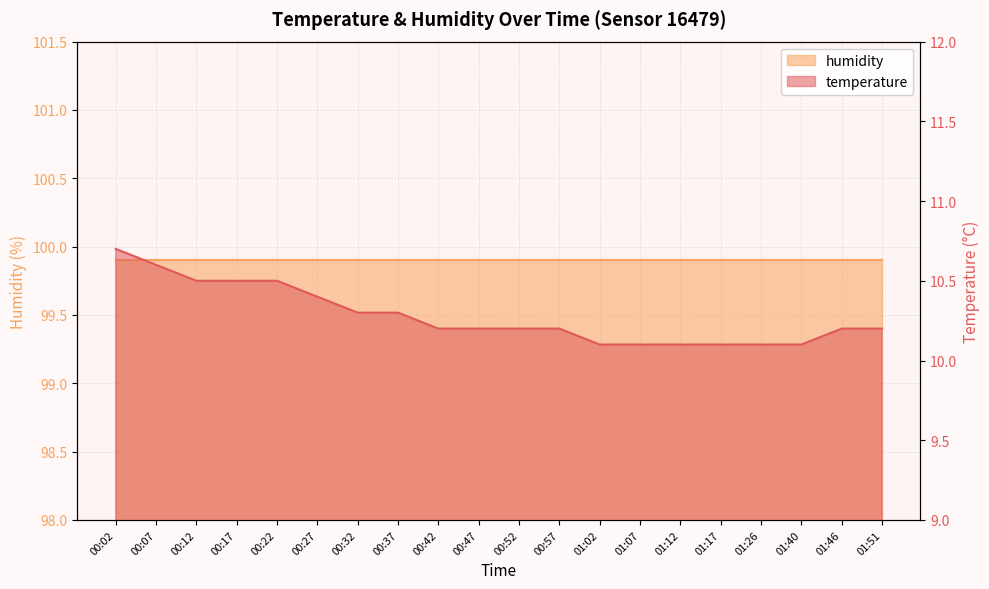

Which label corresponds to the largest value in the chart?

00:02